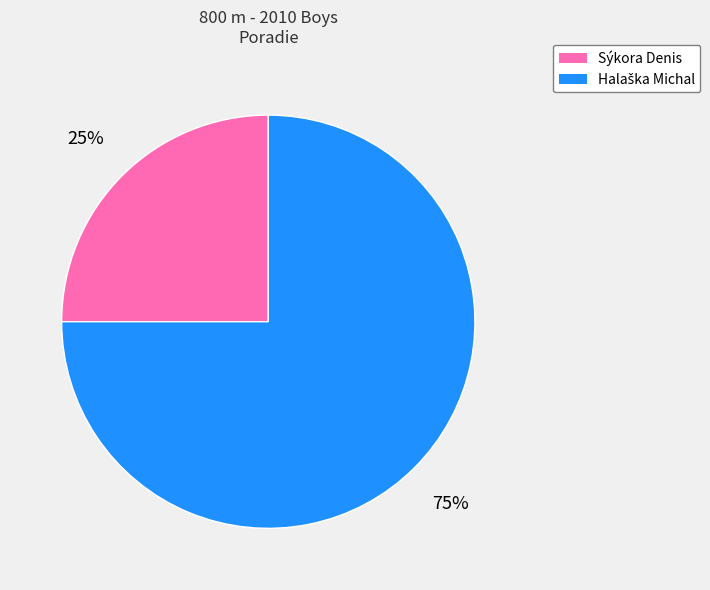

True or false: Sýkora Denis accounts for 15% of the total.

False